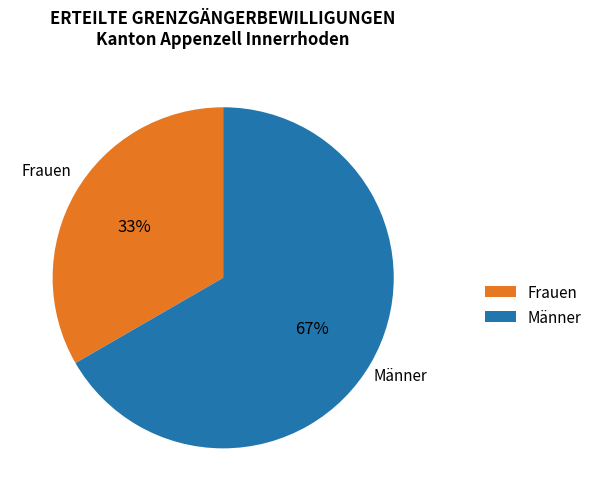

Do Männer and Frauen together represent more than half of the pie?

Yes